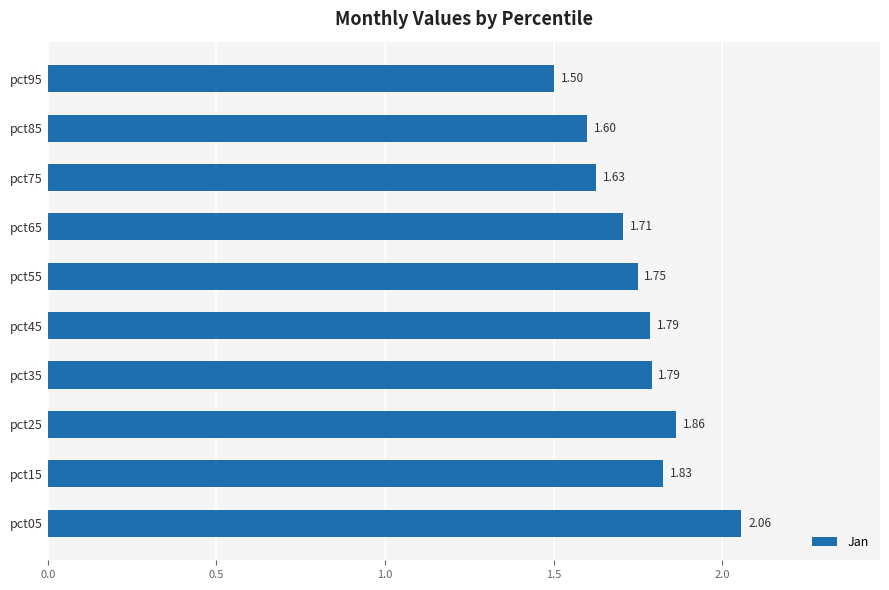

Between pct75 and pct05, which is larger?

pct05